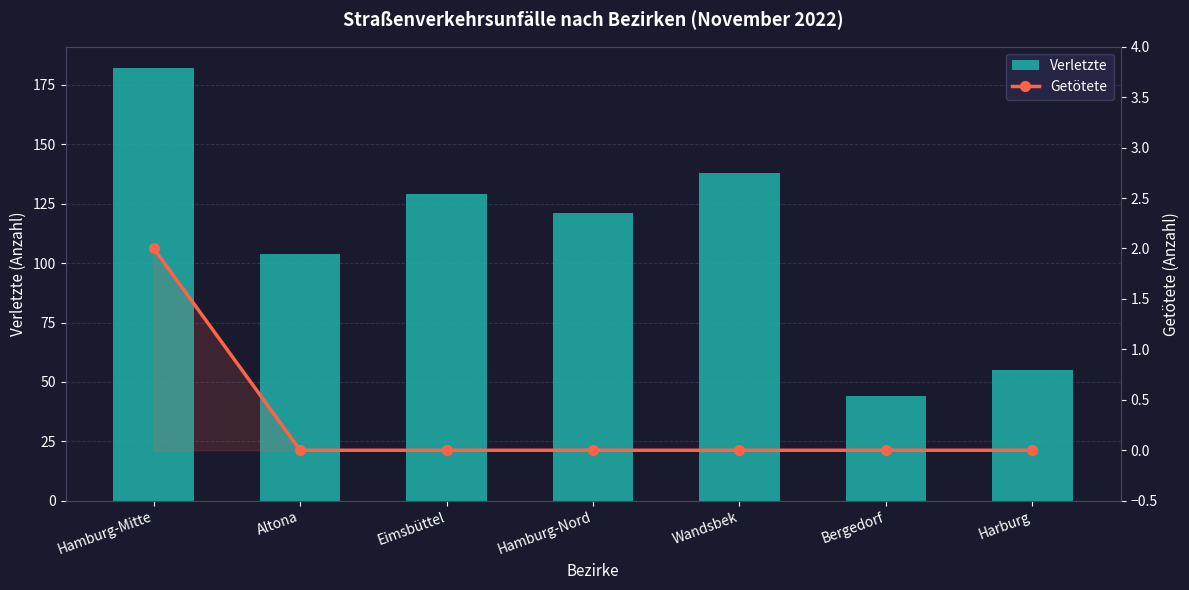

What is the difference between the highest and lowest values at Hamburg-Mitte?

180